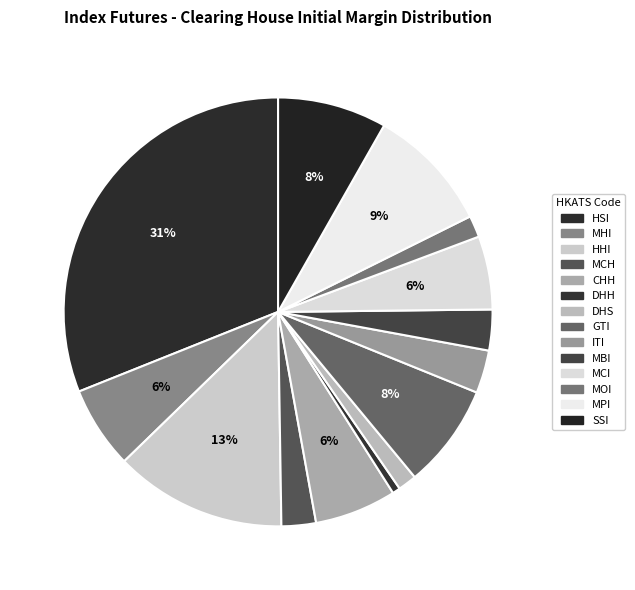

To the nearest percent, what portion does MCI represent?

6%